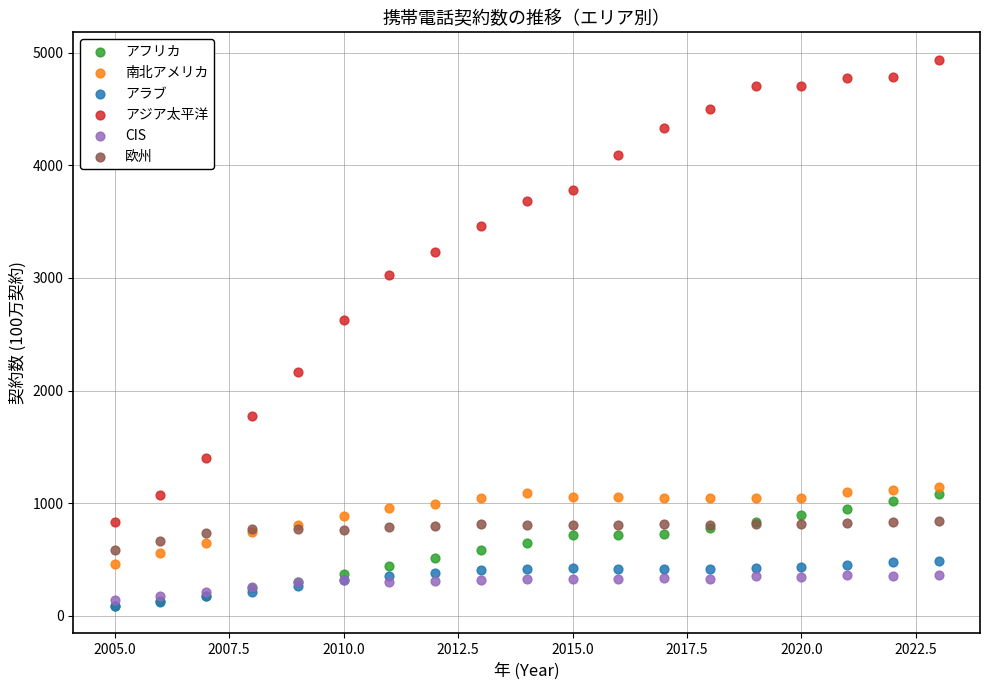

What are all the series names shown in the legend?

アフリカ, 南北アメリカ, アラブ, アジア太平洋, CIS, 欧州